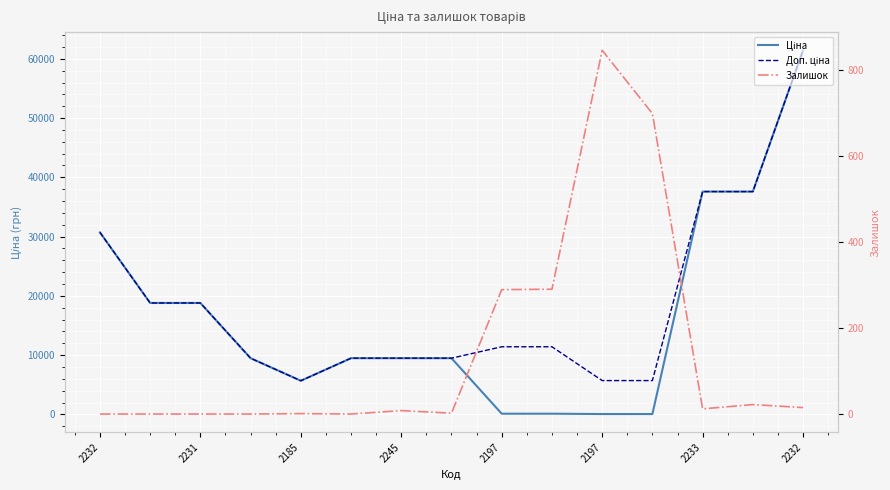

True or false: Доп. ціна and Залишок cross at least once.

False